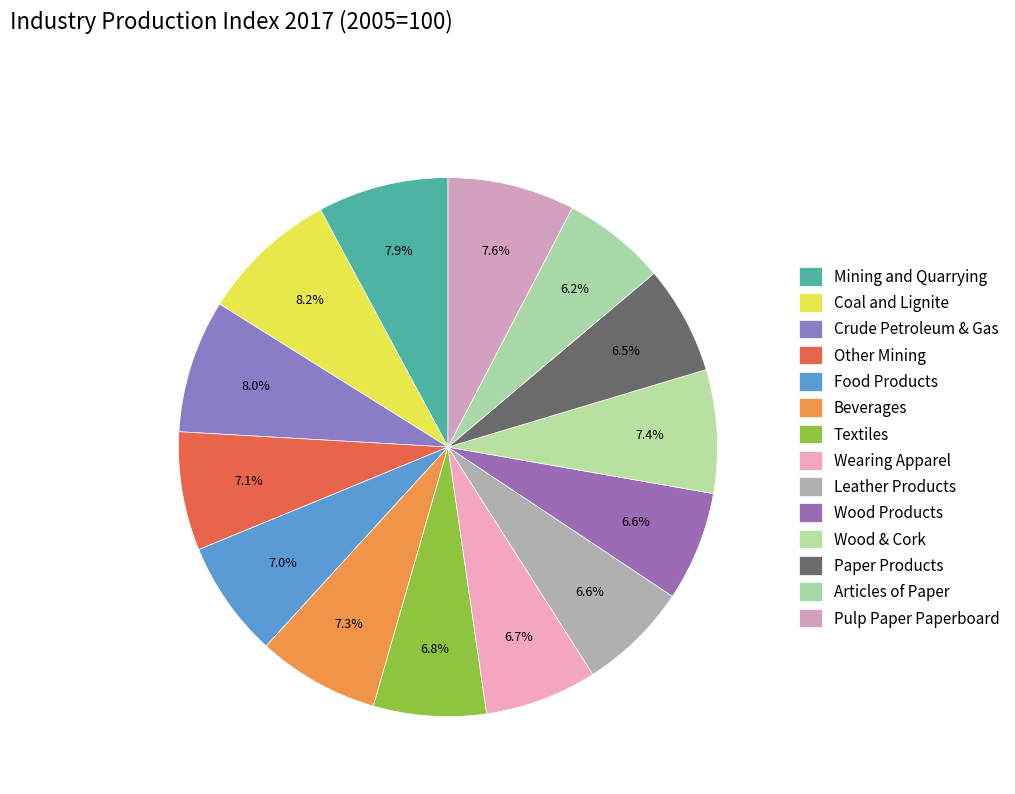

What portion of the pie excludes Other Mining?

92.9%